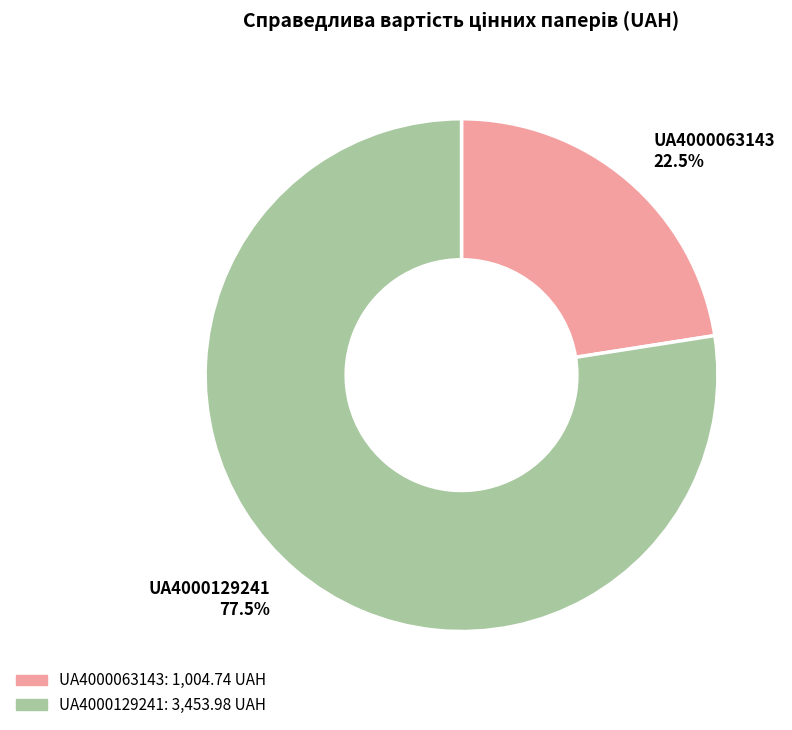

To the nearest percent, what portion does UA4000129241 represent?

77%